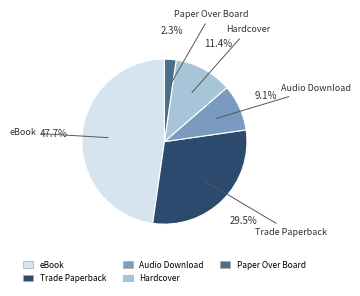

Between eBook and Audio Download, which is larger?

eBook